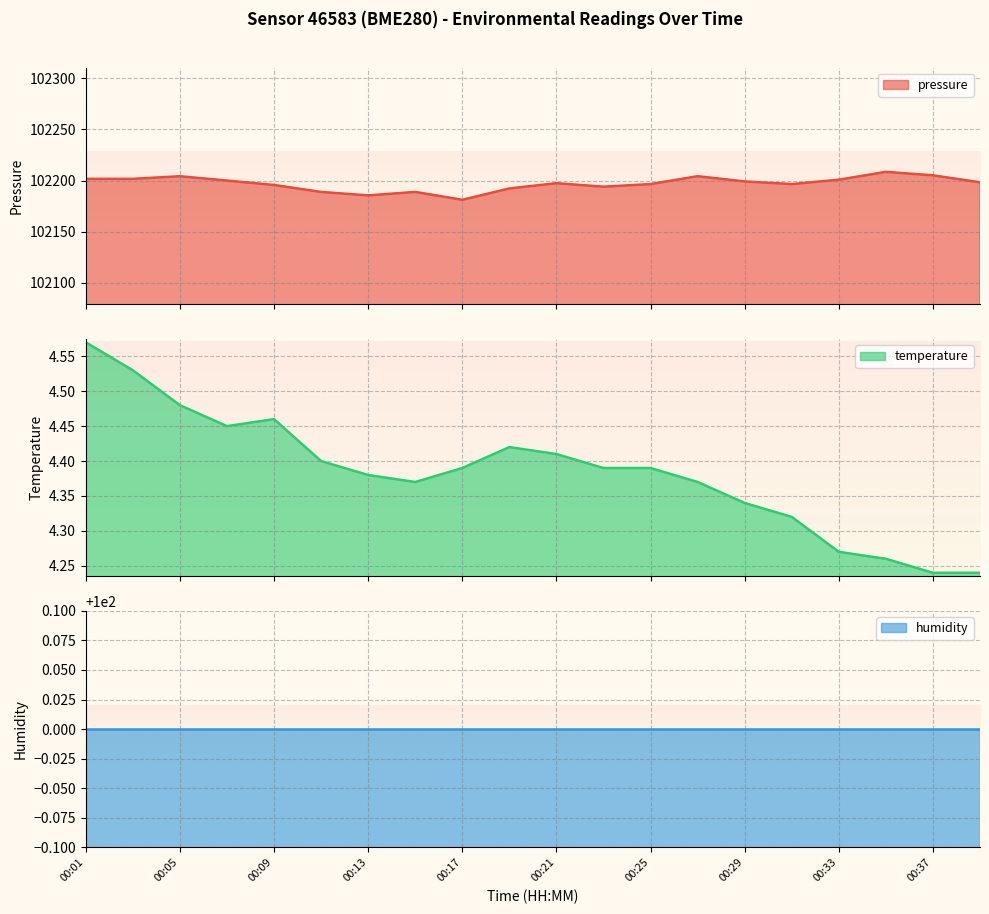

Count the temperature values in the range 4 to 5.

20